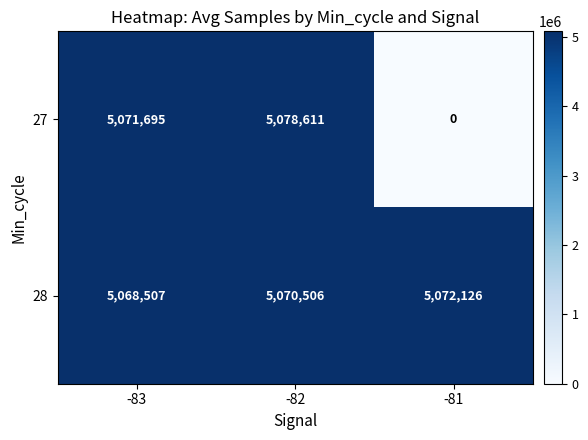

Count the number of categories in the chart.

3